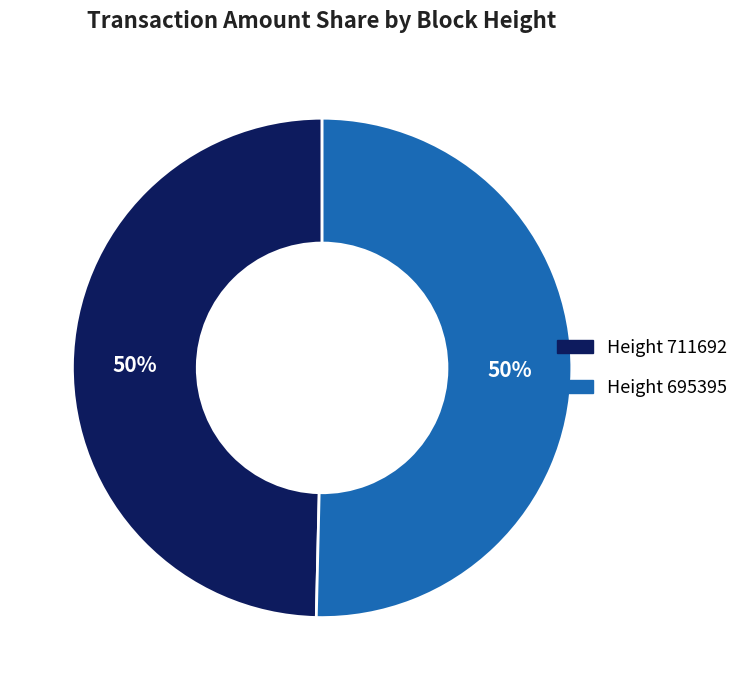

To the nearest percent, what is the average slice percentage?

50%